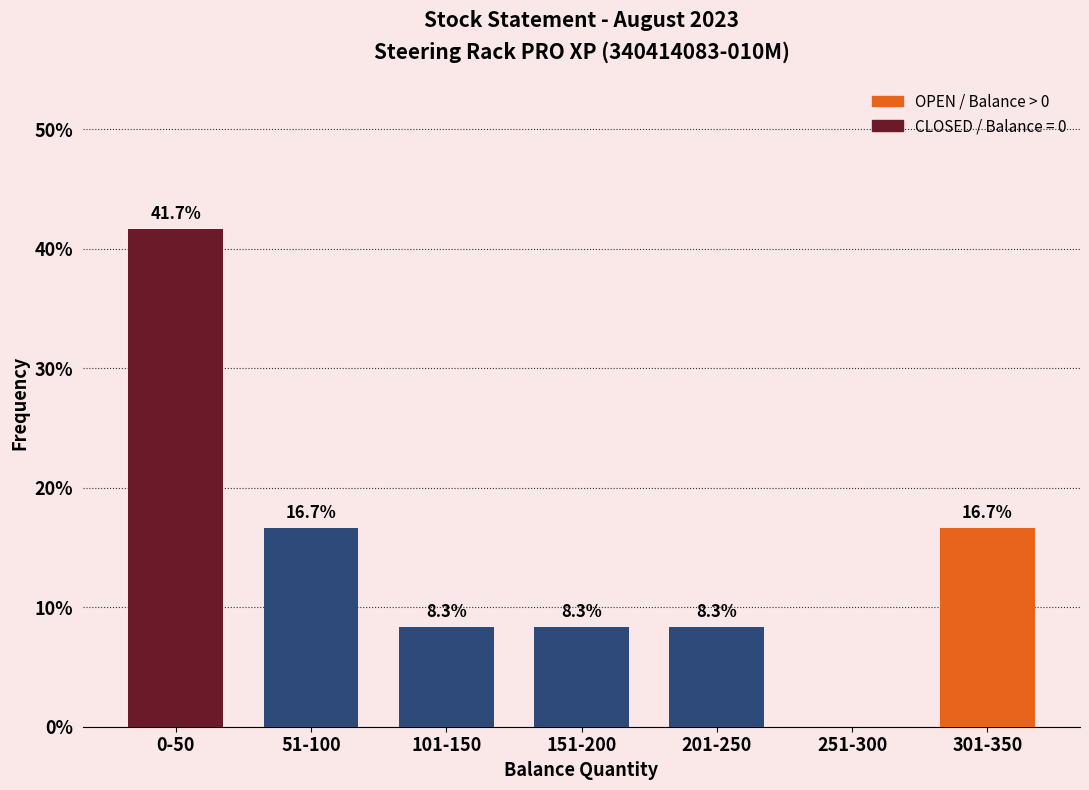

Reading right to left, transcribe all the data shown in this chart.

301-350=16.7	251-300=0.0	201-250=8.3	151-200=8.3	101-150=8.3	51-100=16.7	0-50=41.7